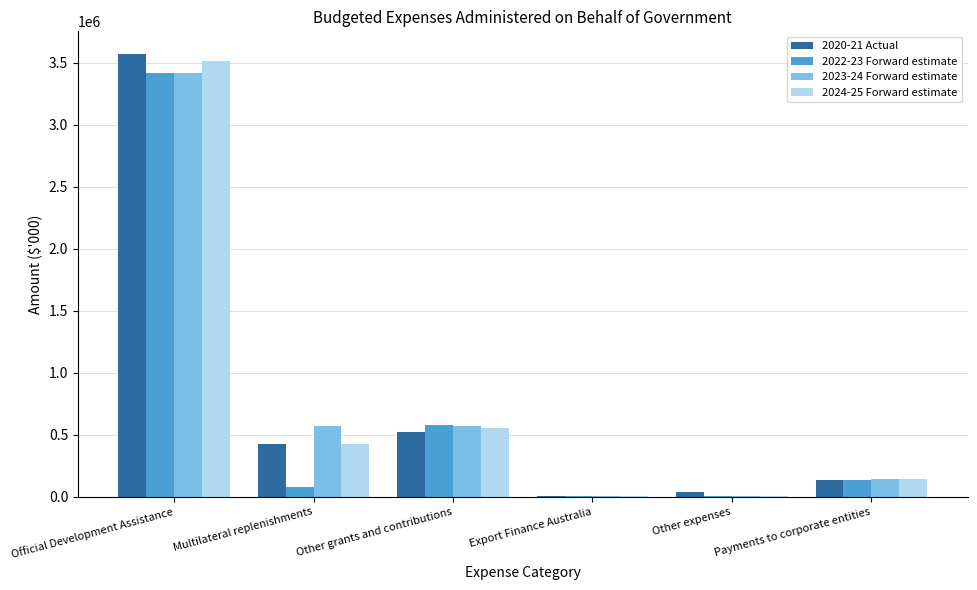

How many categories are shown in the chart?

6